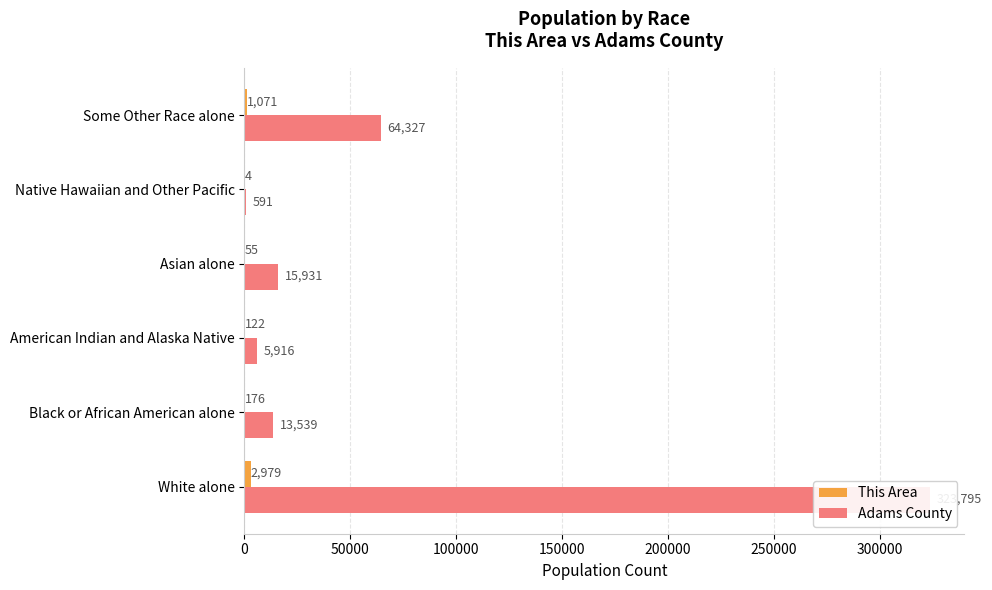

What is the value of the This Area bar at the 1st from the left?

2979